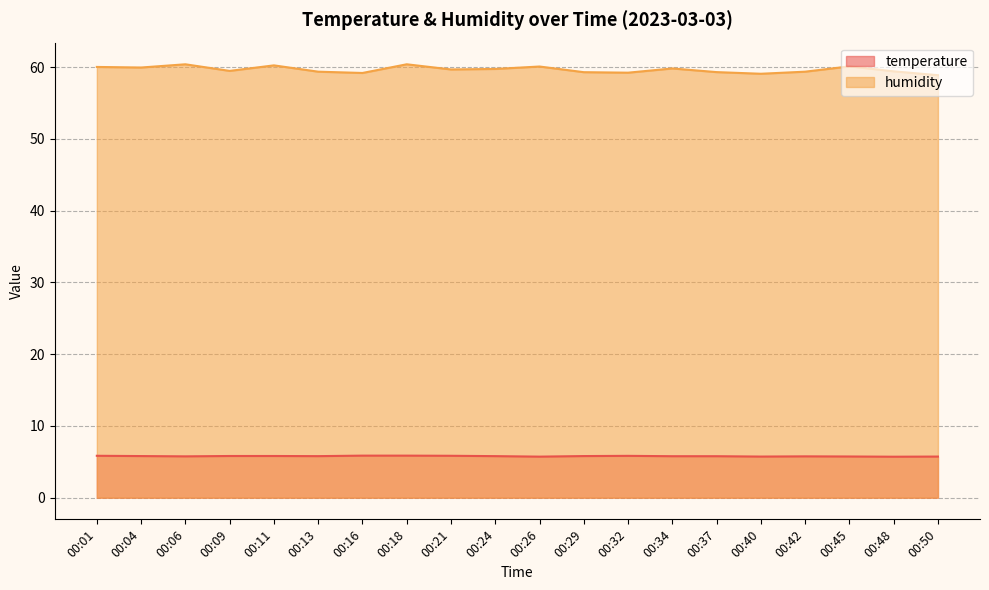

What is the difference between the highest and lowest values at 00:45?

54.4